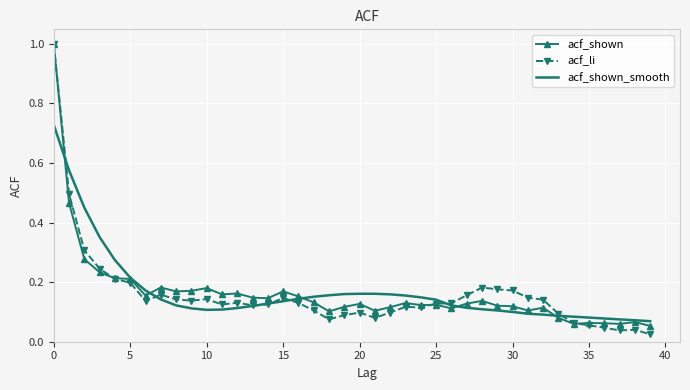

Which series has the largest range (max minus min)?

acf_li